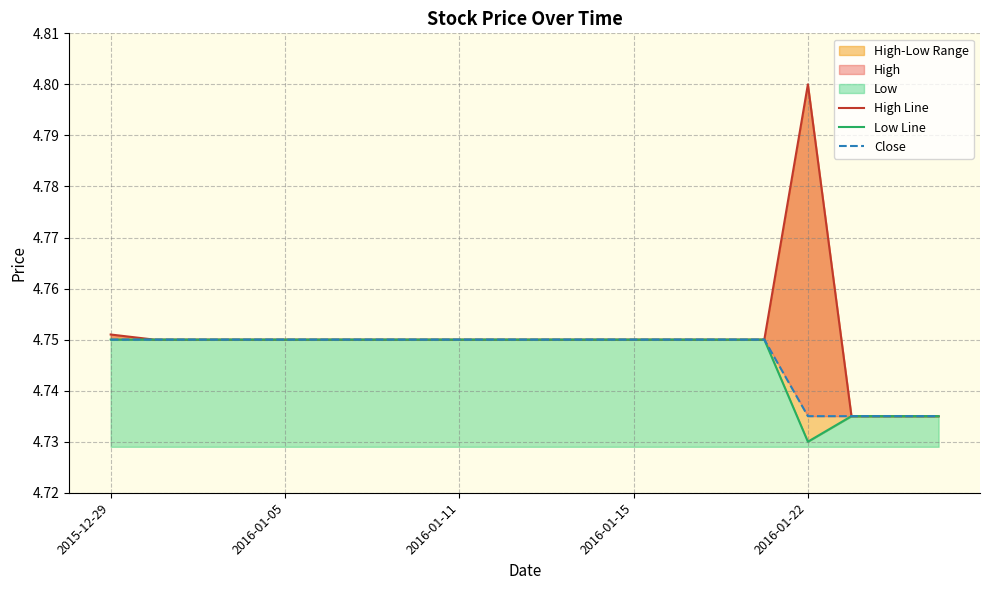

Between 2016-01-15 and 9, which series saw the biggest shift?

High Line